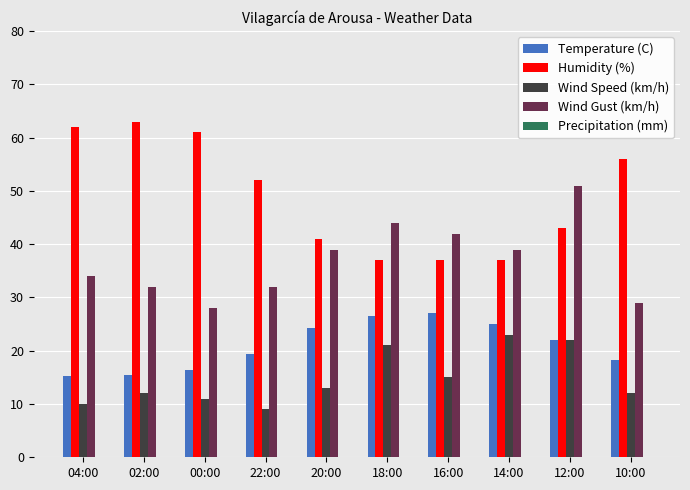

At how many categories does at least one series exceed 53?

4